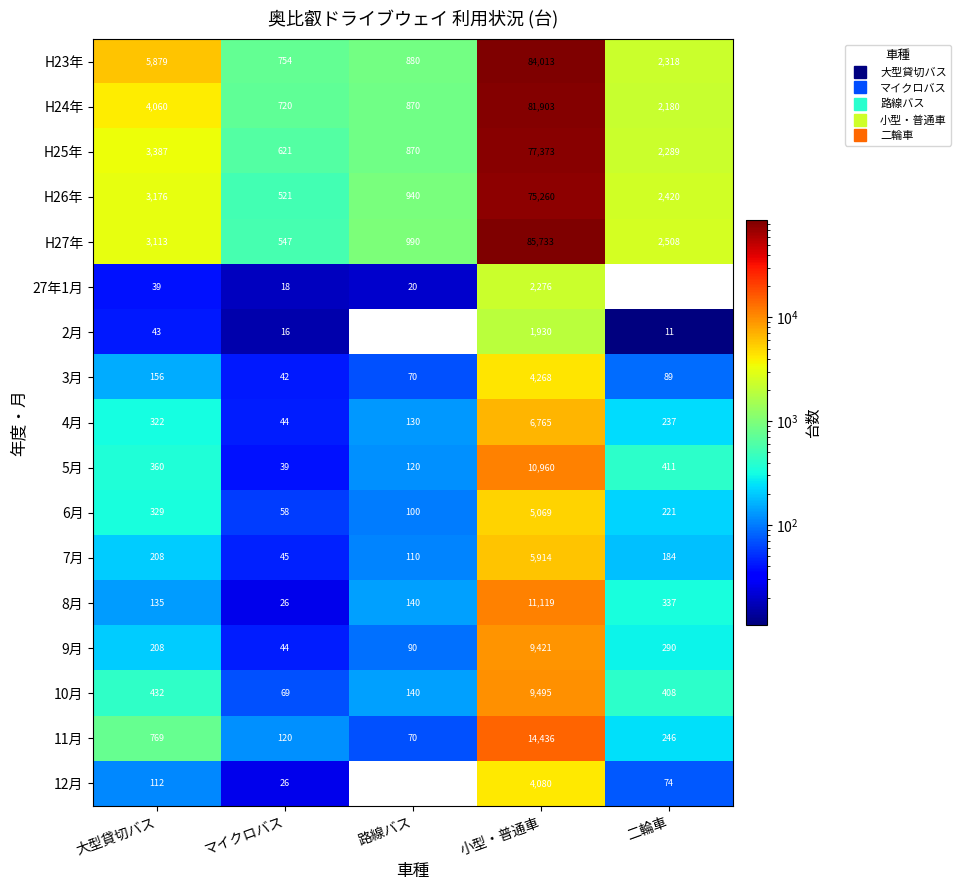

How many data points does each series have?

5